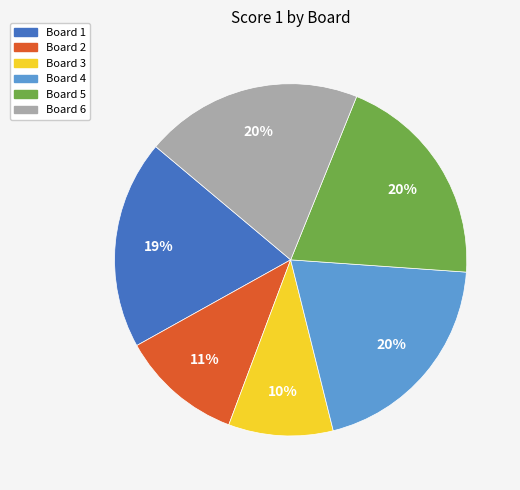

True or false: Board 4 accounts for 25% of the total.

False